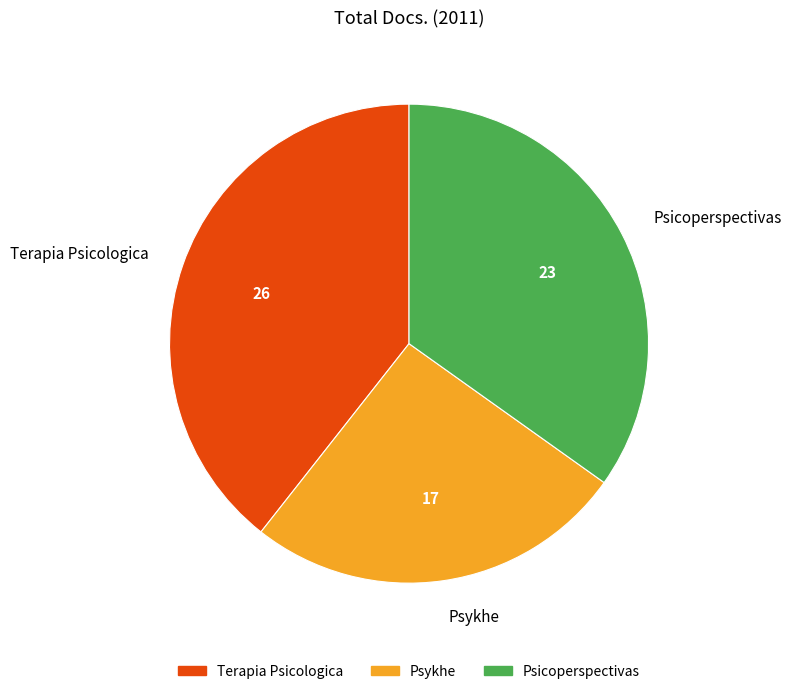

The Psykhe slice represents 21% of the pie. True or false?

False